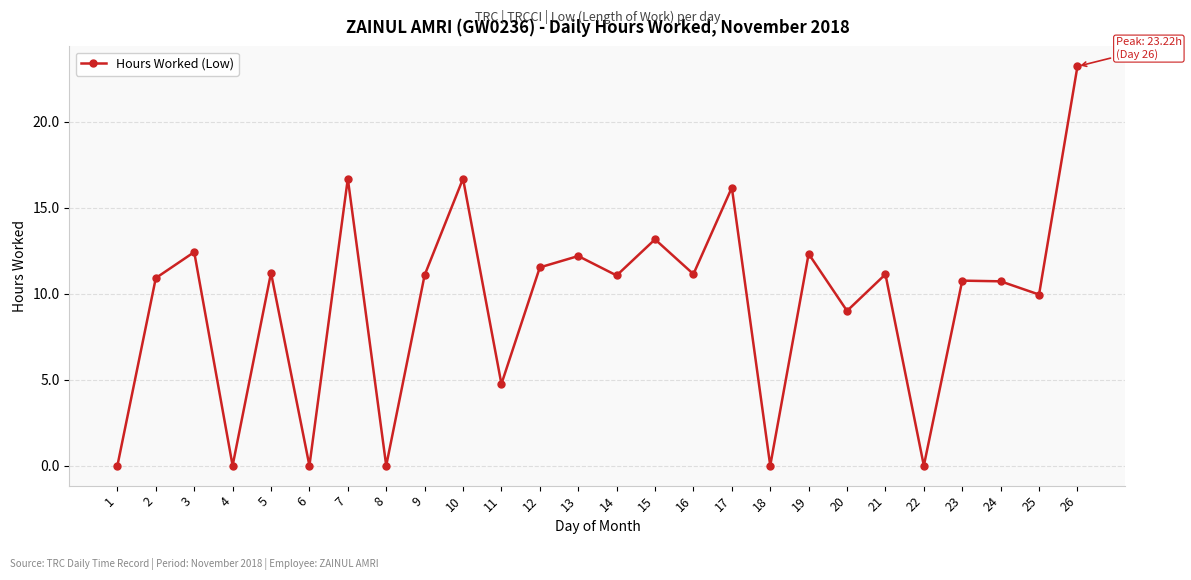

Is it true that the value at 3 is 12.4?

True